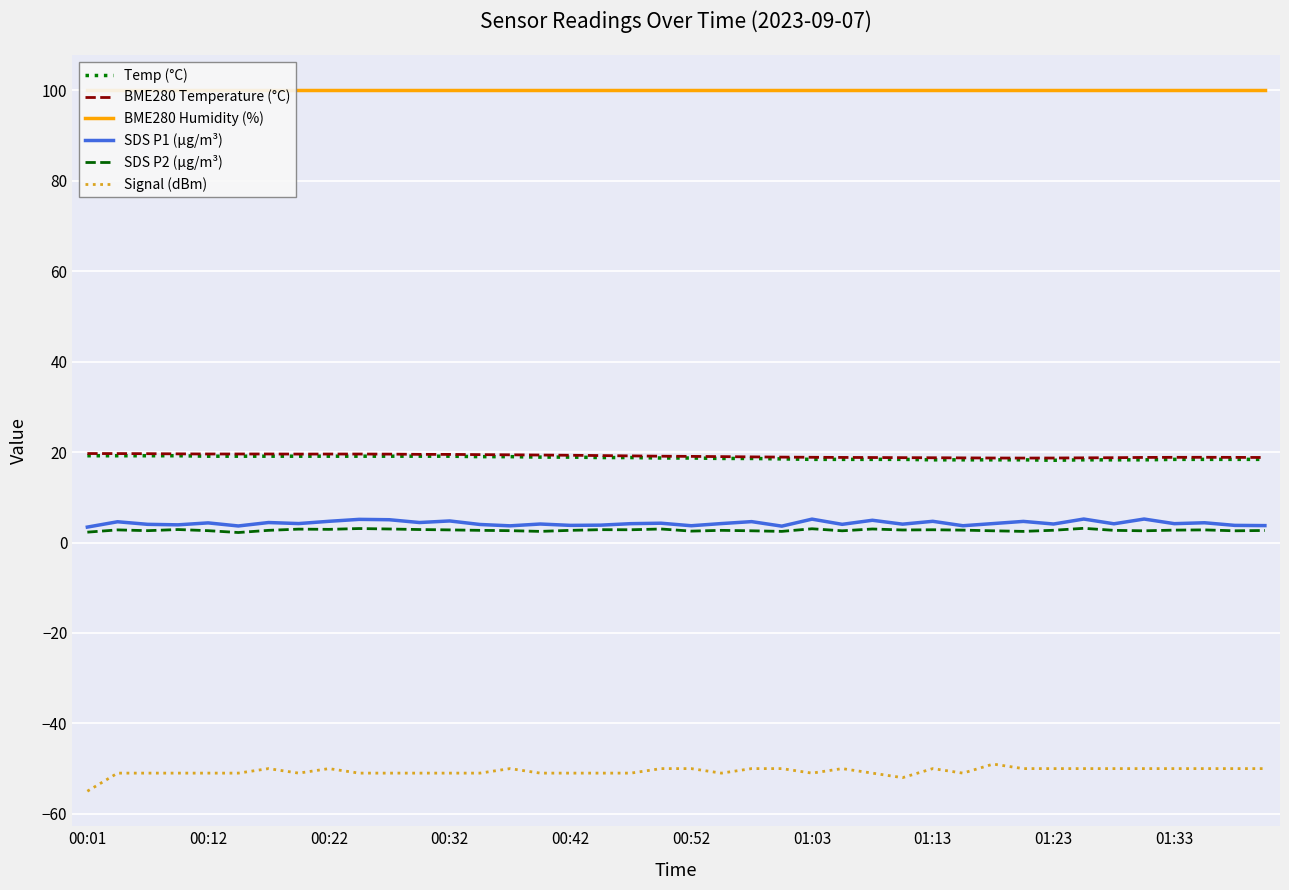

True or false: Temp (°C) has a value of 19.1 at 00:22.

True